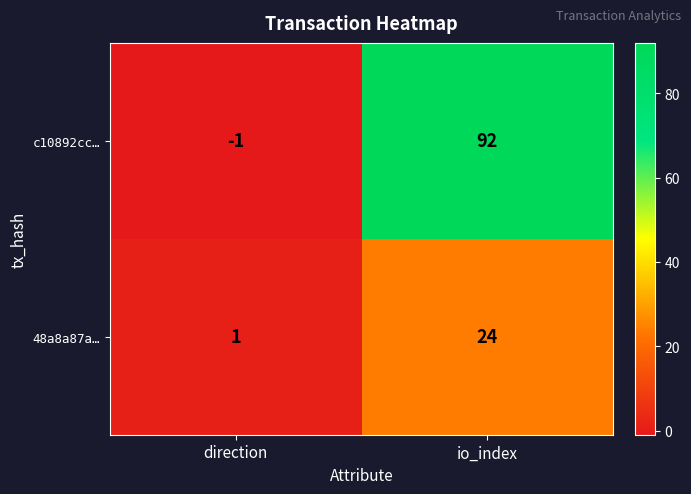

What is the smallest value displayed?

-1